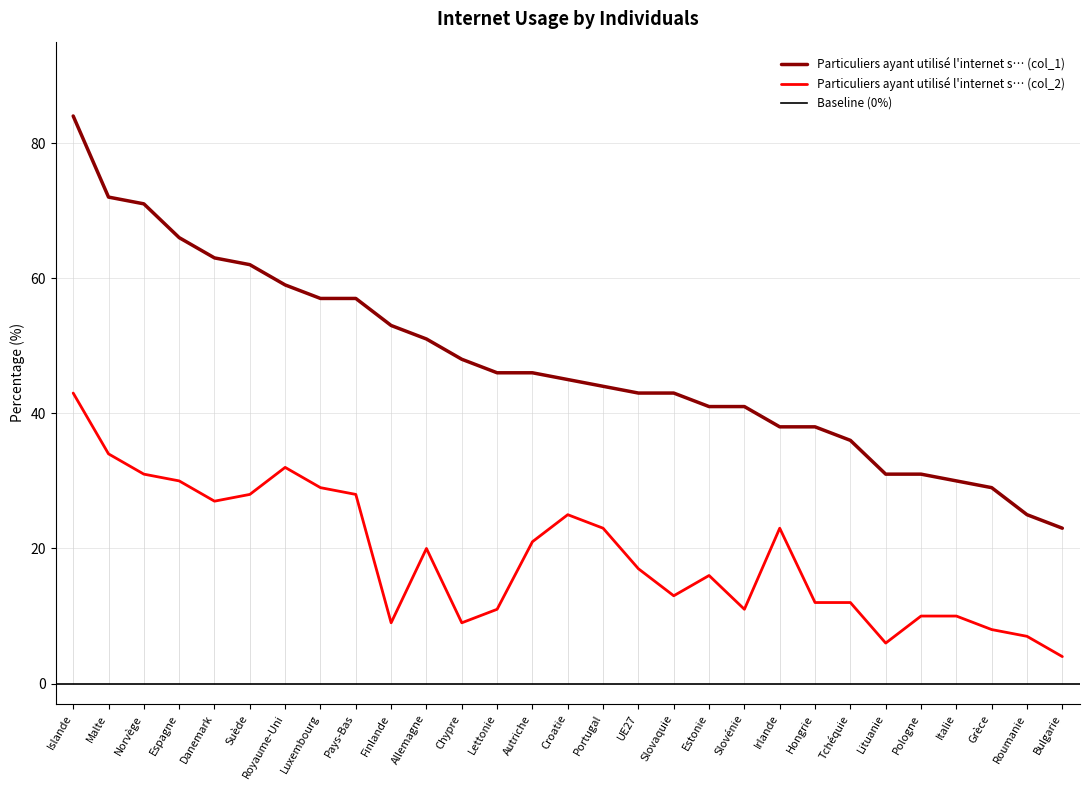

What is the label of the 3rd point from the left?

Norvège